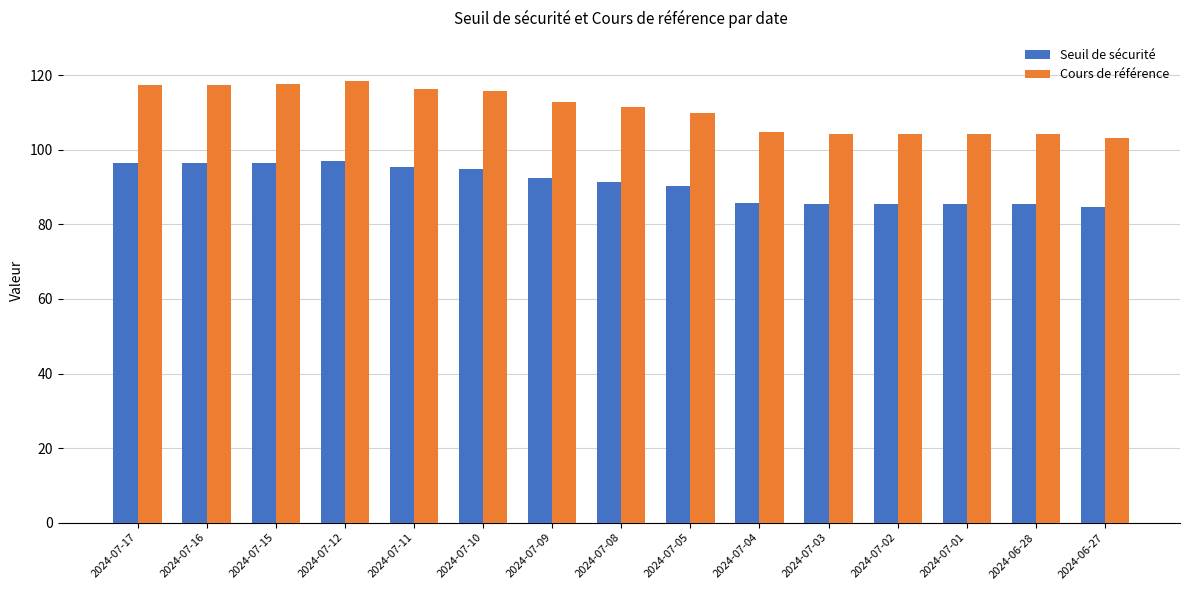

Which series has the largest range (max minus min)?

Cours de référence